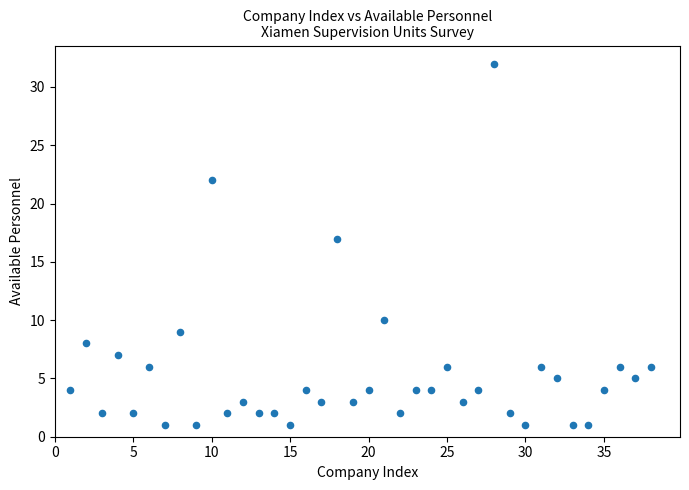

What is the range of Y values (max minus min)?

31